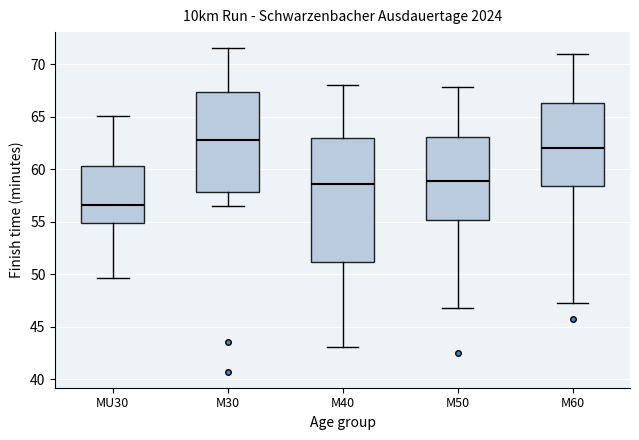

Reading left to right, transcribe this box plot: for each box, give where its median line is, the range the box spans, and where its two whiskers end, as read against the y-axis. The values are not printed on the chart, so give them approximately, as read against the axis.

MU30: median 56.5, box 55.0 to 60.5, whiskers 49.5 to 65.0
M30: median 63.0, box 58.0 to 67.5, whiskers 56.5 to 71.5
M40: median 58.5, box 51.0 to 63.0, whiskers 43.0 to 68.0
M50: median 59.0, box 55.0 to 63.0, whiskers 47.0 to 68.0
M60: median 62.0, box 58.5 to 66.5, whiskers 47.5 to 71.0